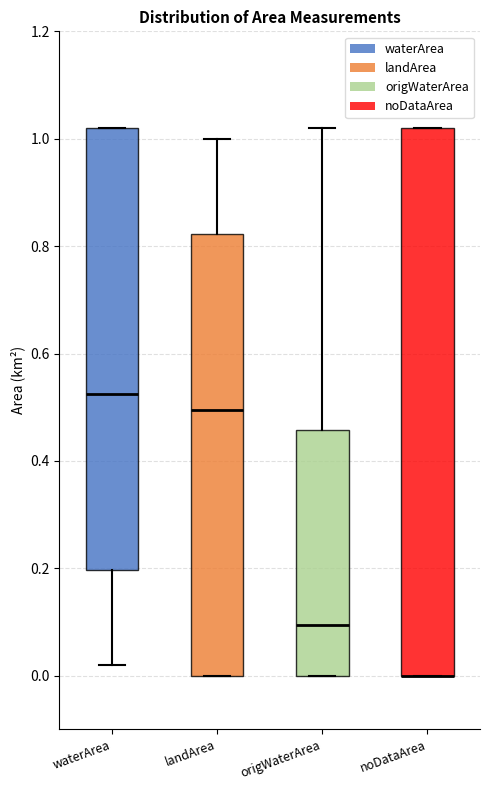

Where is the upper edge of the box for noDataArea on the y-axis? The values are not printed on the chart, so give them approximately, as read against the axis.

1.02